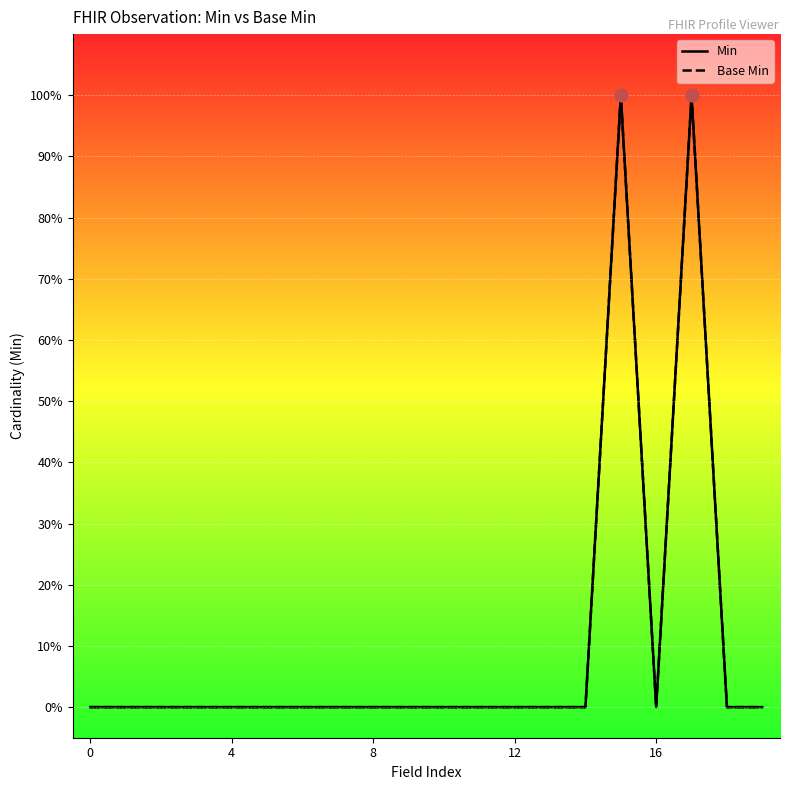

At how many categories does at least one series exceed 0?

2